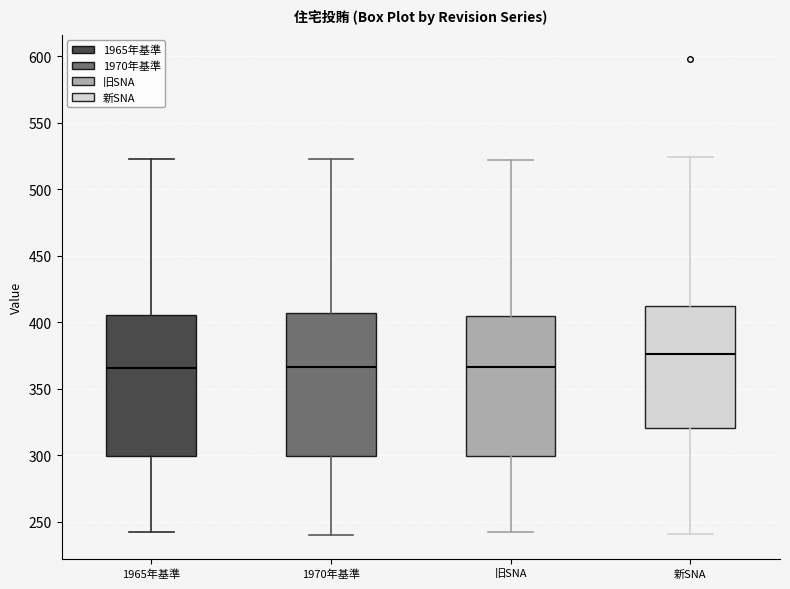

Where does the upper whisker of the box for 旧SNA end on the y-axis? The values are not printed on the chart, so give them approximately, as read against the axis.

520